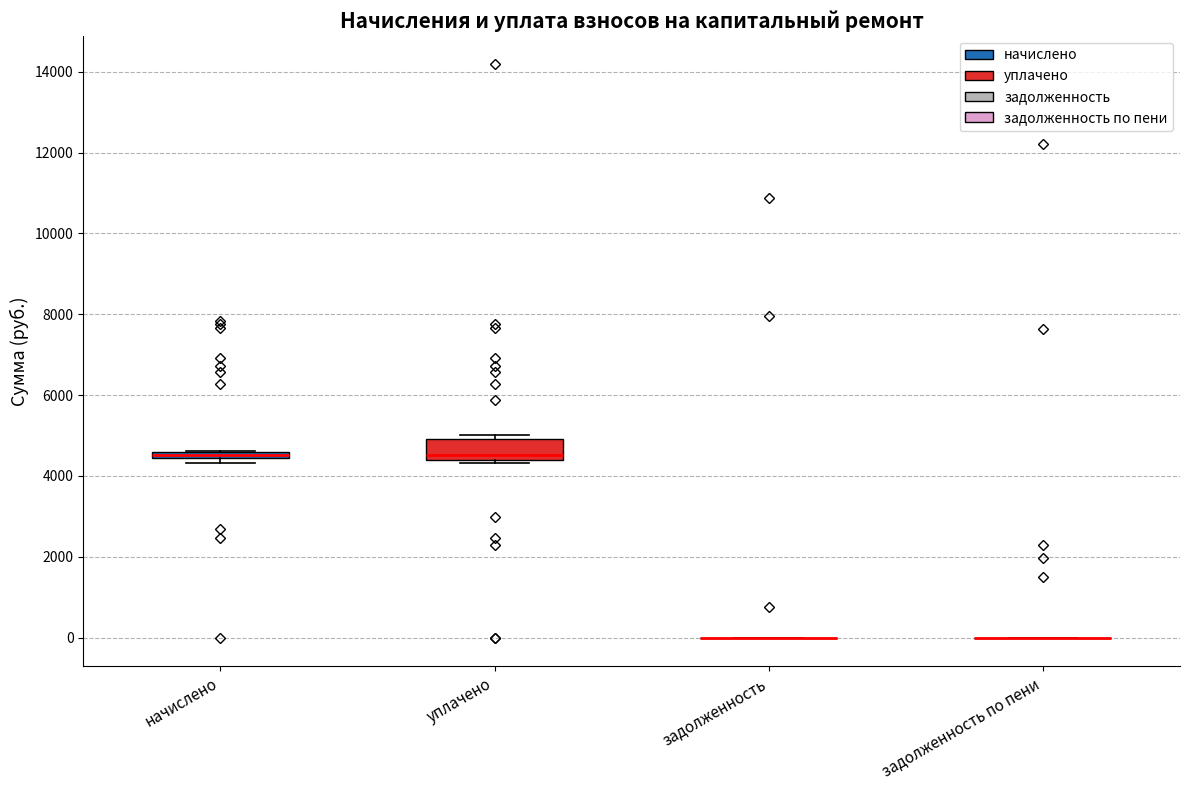

Which box is the tallest, from its lower edge to its upper edge?

уплачено